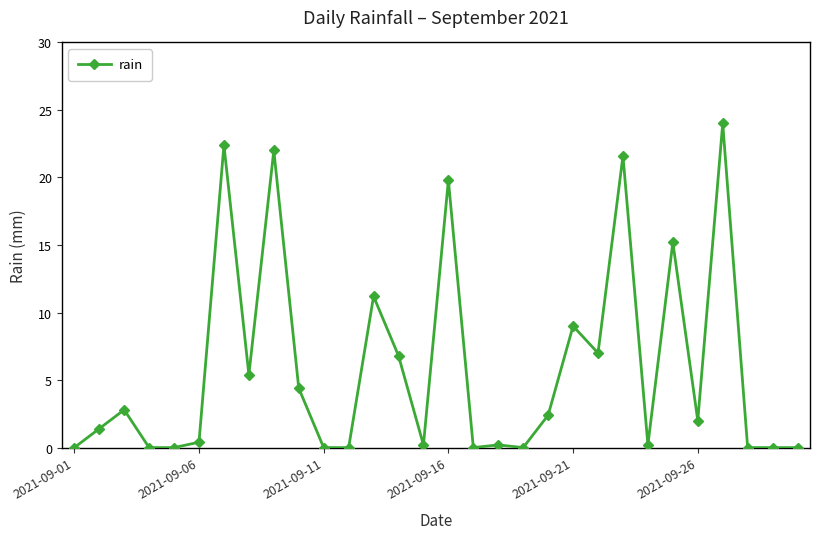

What is the value of the 23rd point from the left?

21.6